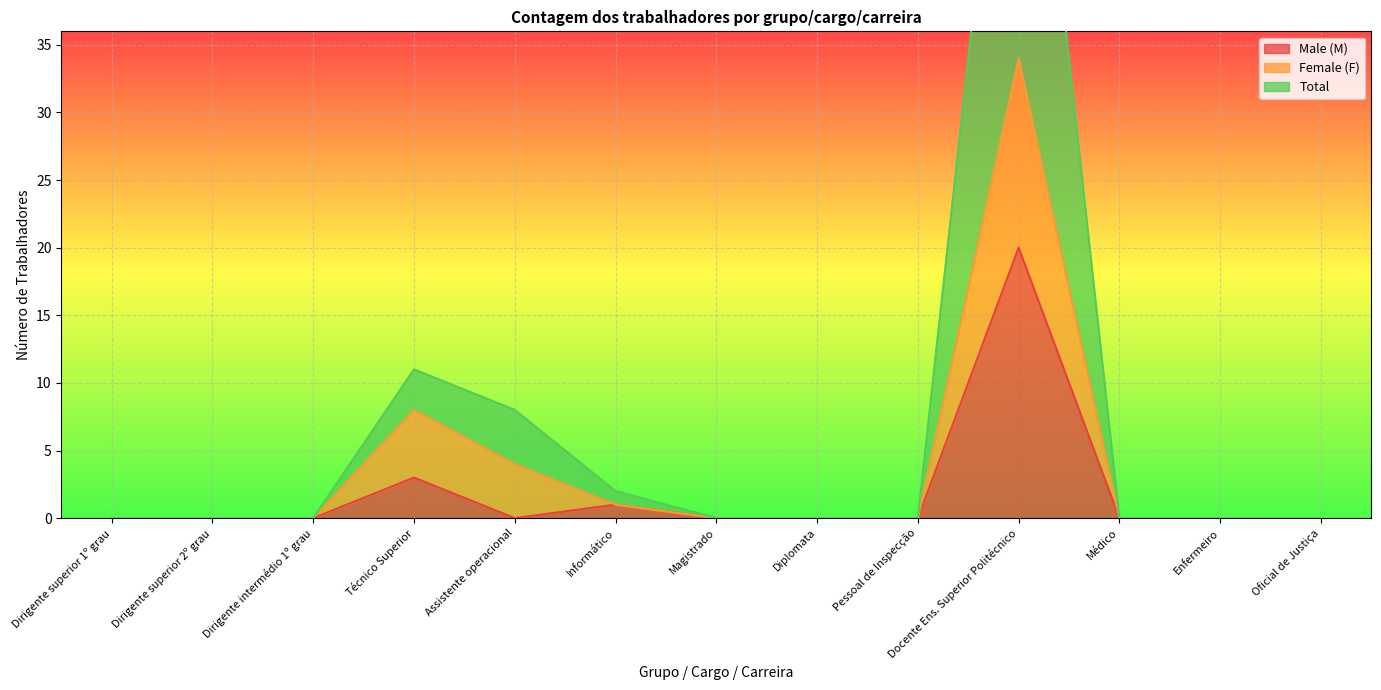

Is it true that Male (M) equals -6 at Magistrado?

False